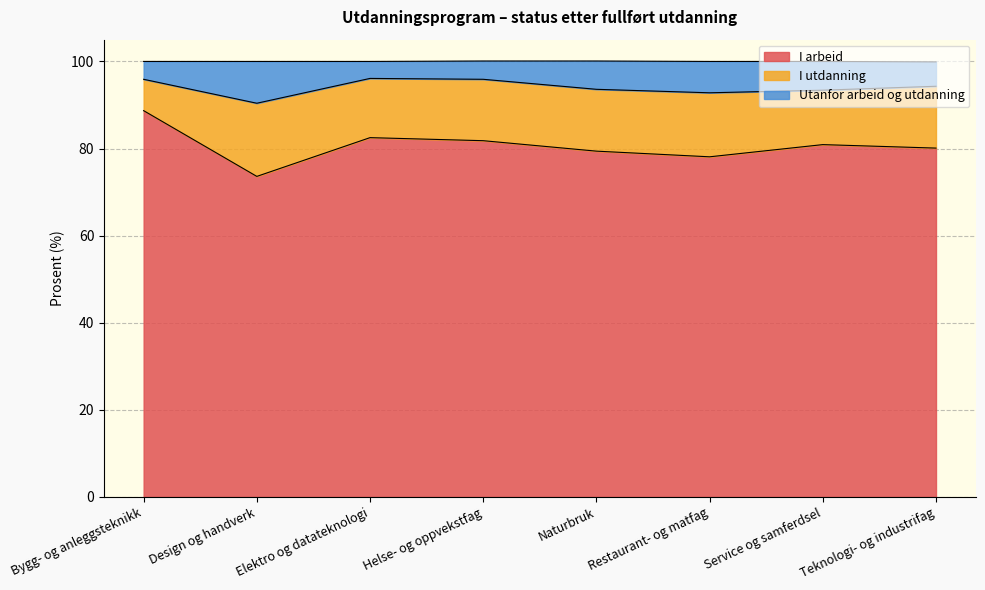

What is the total value across all series at Naturbruk?

100.1